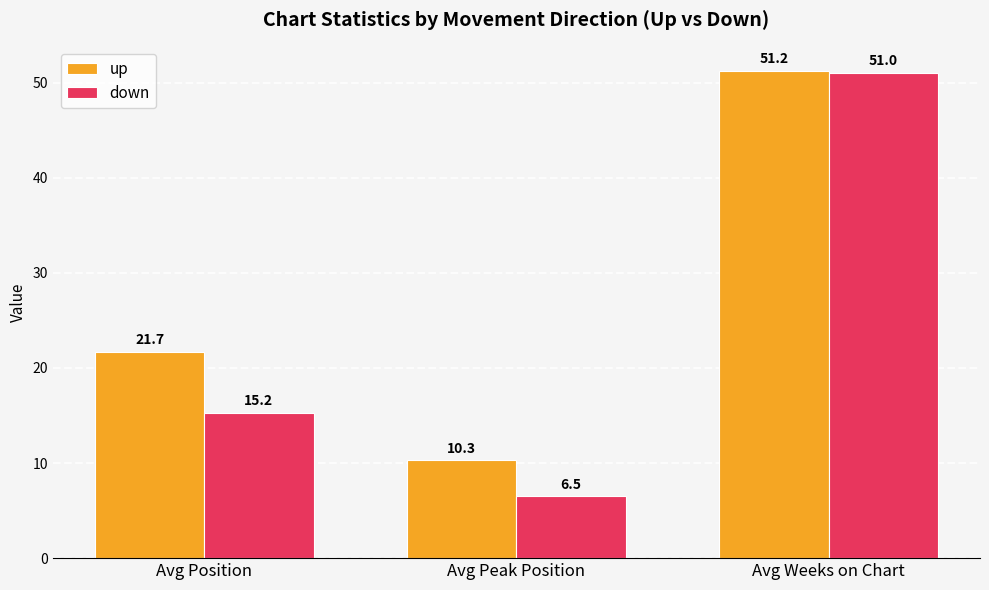

At how many categories does at least one series exceed 46?

1